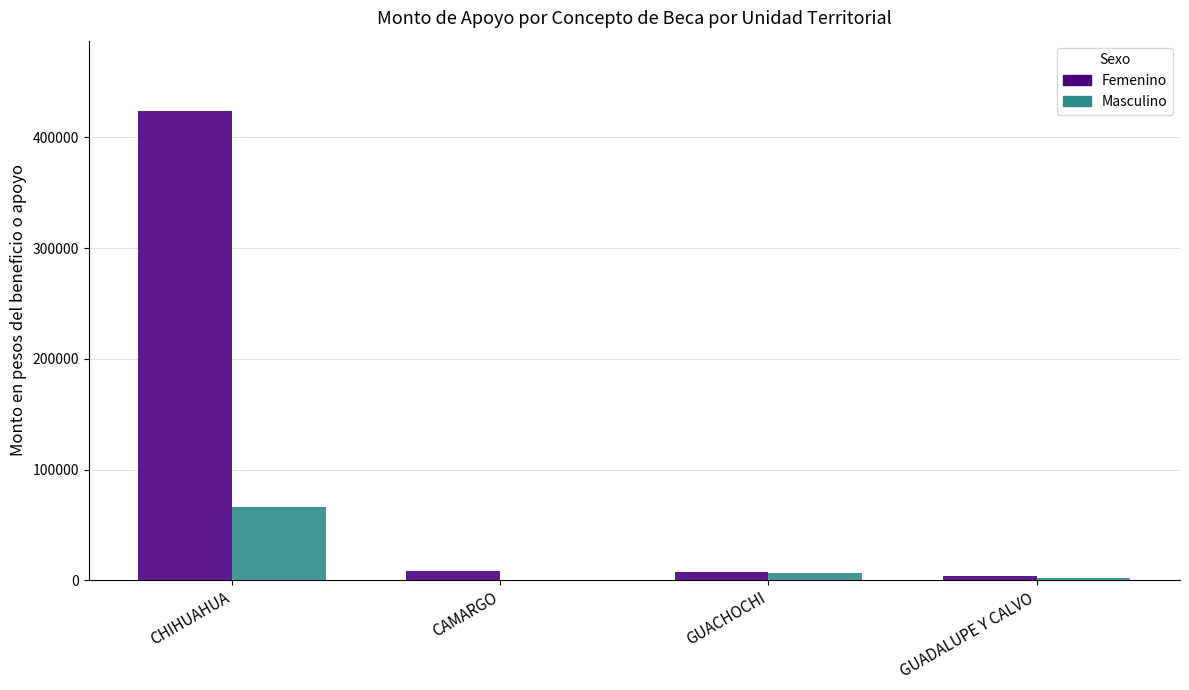

Are the bars grouped side by side (vs. stacked)?

Yes